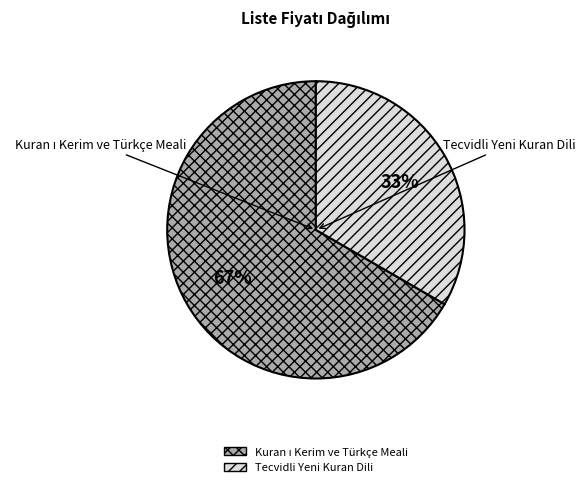

Which category has the smallest portion of the pie?

Tecvidli Yeni Kuran Dili